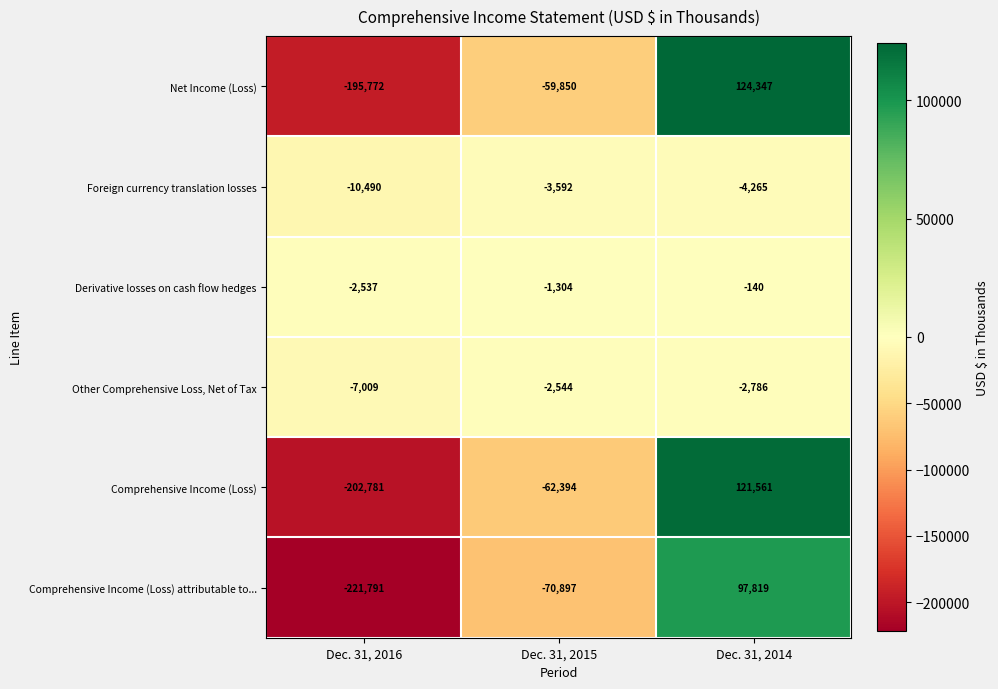

Rank the series by their maximum value, from lowest to highest.

Foreign currency translation losses, Other Comprehensive Loss, Net of Tax, Derivative losses on cash flow hedges, Comprehensive Income (Loss) attributable to..., Comprehensive Income (Loss), Net Income (Loss)